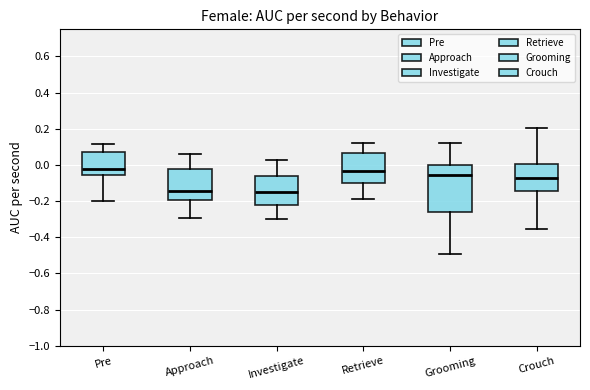

Reading left to right, transcribe this box plot: for each box, give where its median line is, the range the box spans, and where its two whiskers end, as read against the y-axis. The values are not printed on the chart, so give them approximately, as read against the axis.

Pre: median -0.02, box -0.06 to 0.08, whiskers -0.20 to 0.12
Approach: median -0.14, box -0.20 to -0.02, whiskers -0.30 to 0.06
Investigate: median -0.14, box -0.22 to -0.06, whiskers -0.30 to 0.02
Retrieve: median -0.04, box -0.10 to 0.06, whiskers -0.18 to 0.12
Grooming: median -0.06, box -0.26 to 0.00, whiskers -0.50 to 0.12
Crouch: median -0.08, box -0.14 to 0.00, whiskers -0.36 to 0.20